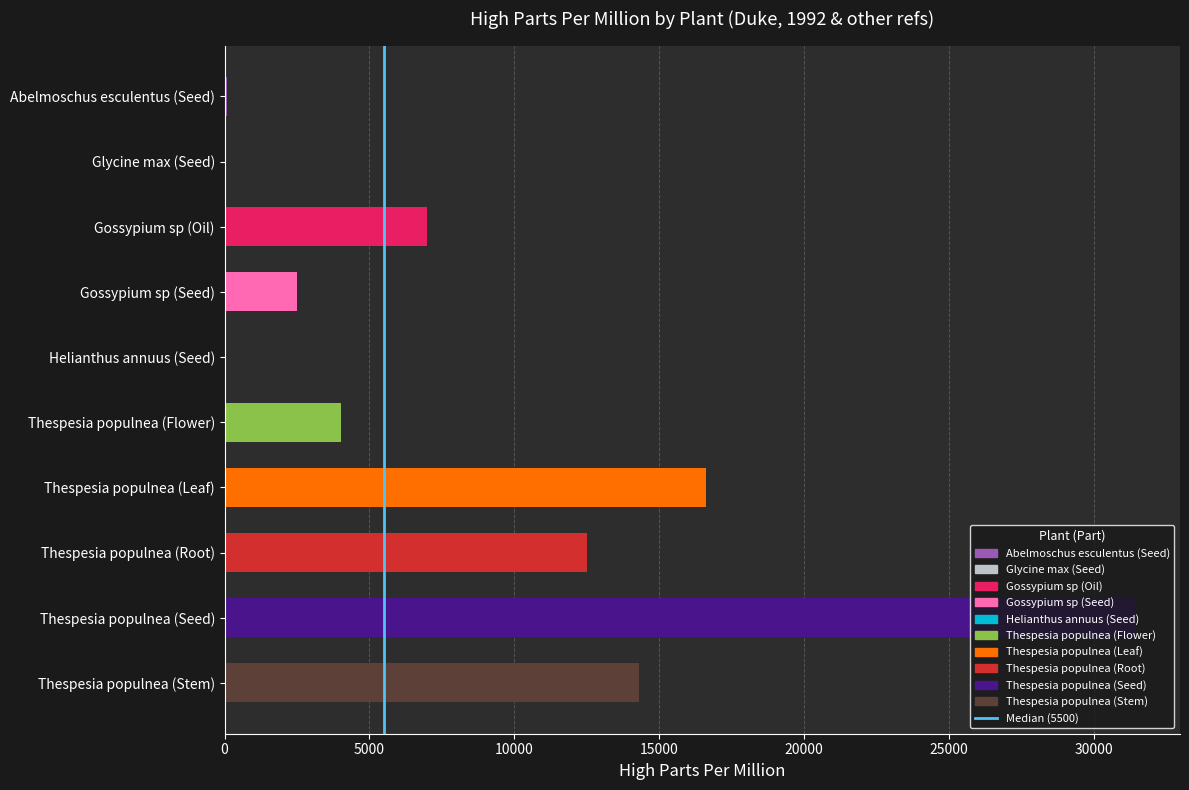

Count the number of categories in the chart.

10